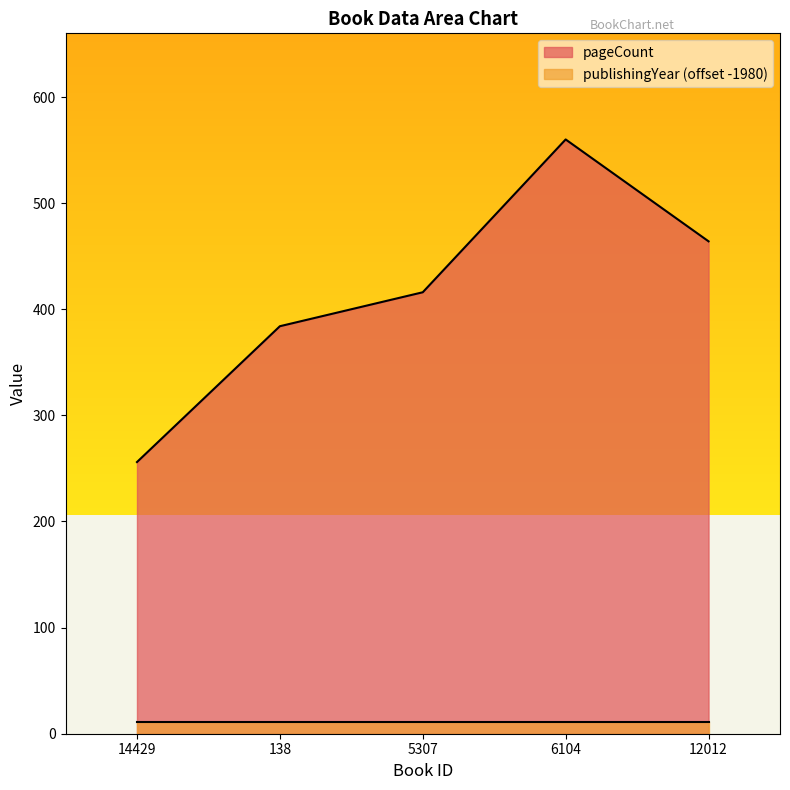

Between 14429 and 138, which is larger?

138